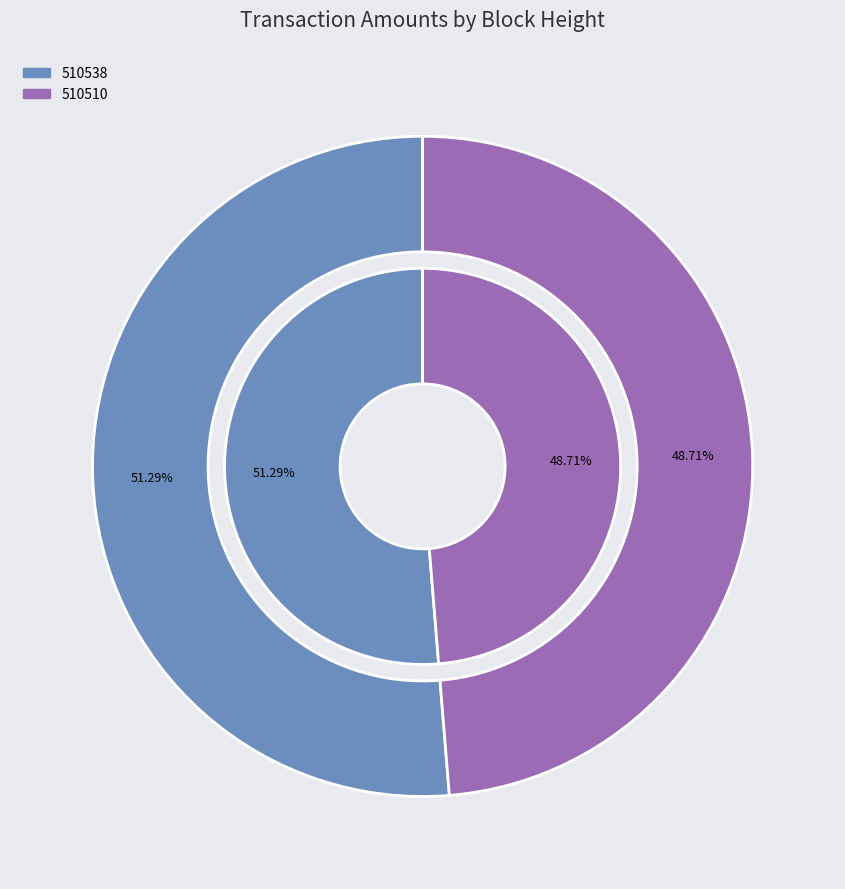

What is the largest slice in the pie chart?

510538